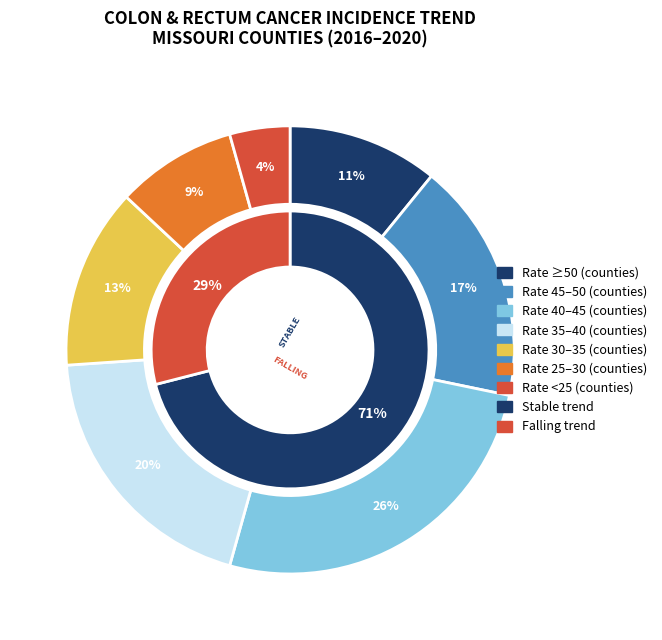

Which has a higher value, falling or stable?

stable